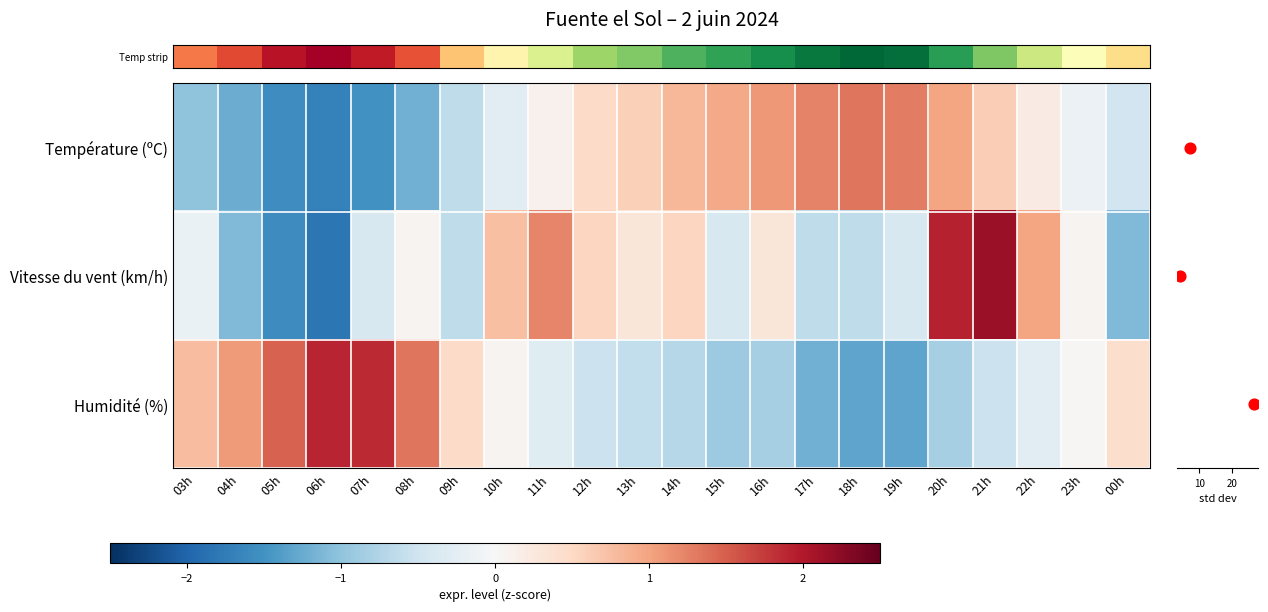

What is the approximate value of row_0 at 03h?

-1.0